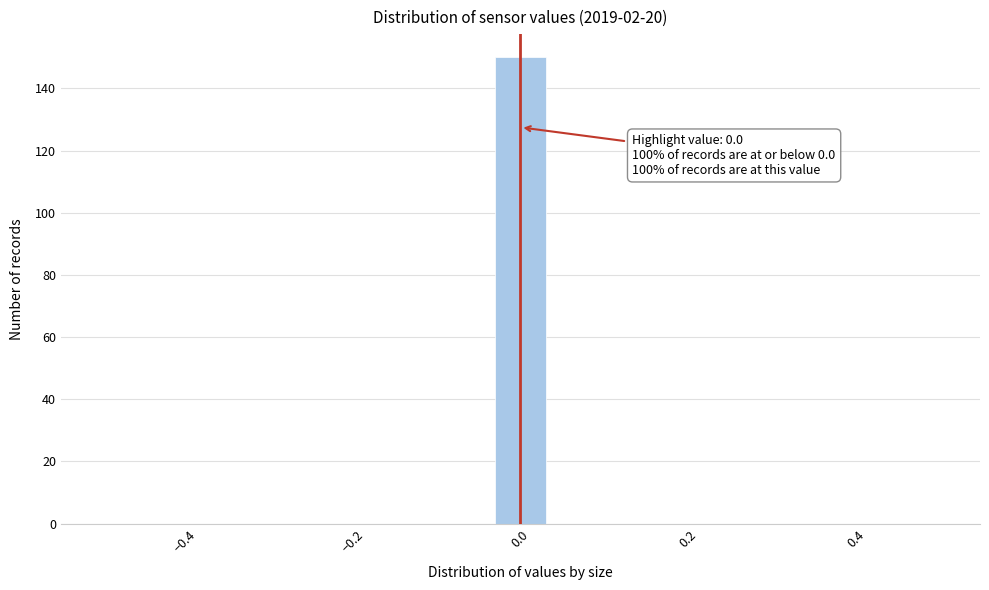

Read against the x-axis, roughly where is the centre of the tallest bar?

0.00